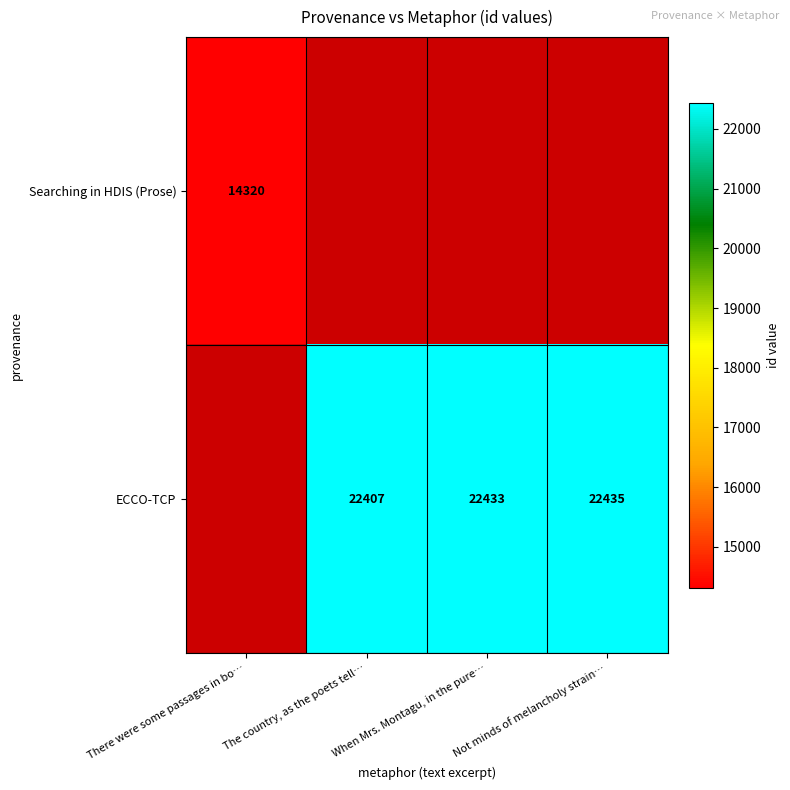

The ECCO-TCP series shows 39496 at When Mrs. Montagu, in the pure…. True or false?

False